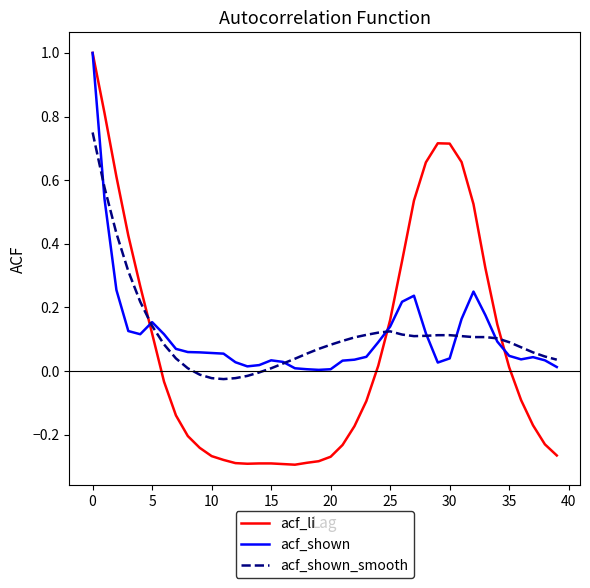

What is the maximum value shown in the chart?

1.0